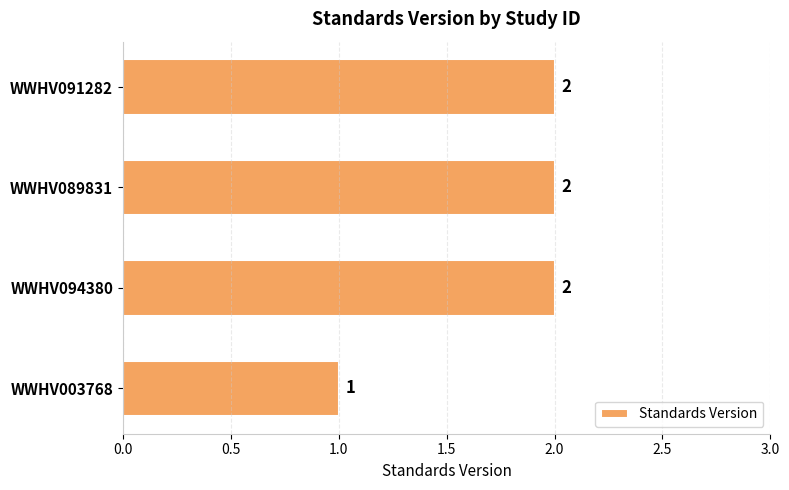

How many values are between 2 and 3?

3